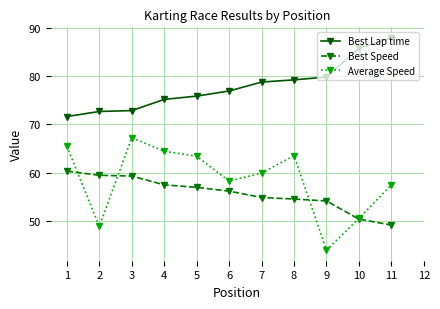

The value of Best Lap time at 1 is 44.9. True or false?

False